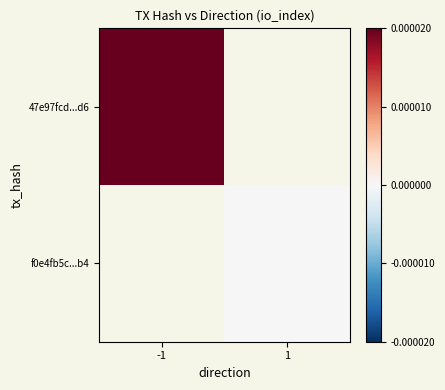

Which label corresponds to the largest value in the chart?

-1